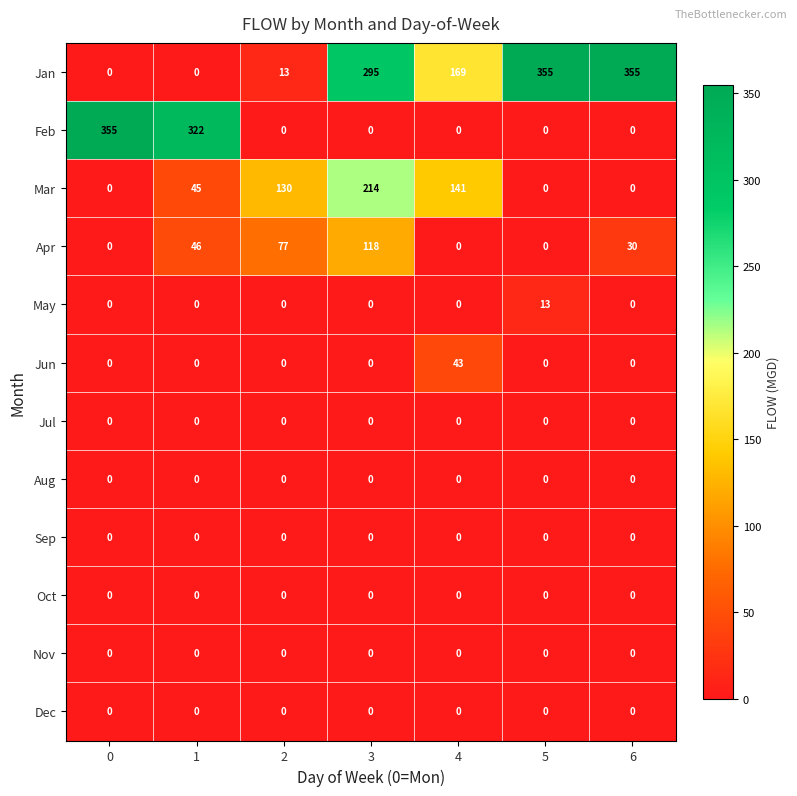

What is the highest value of the Apr series?

118